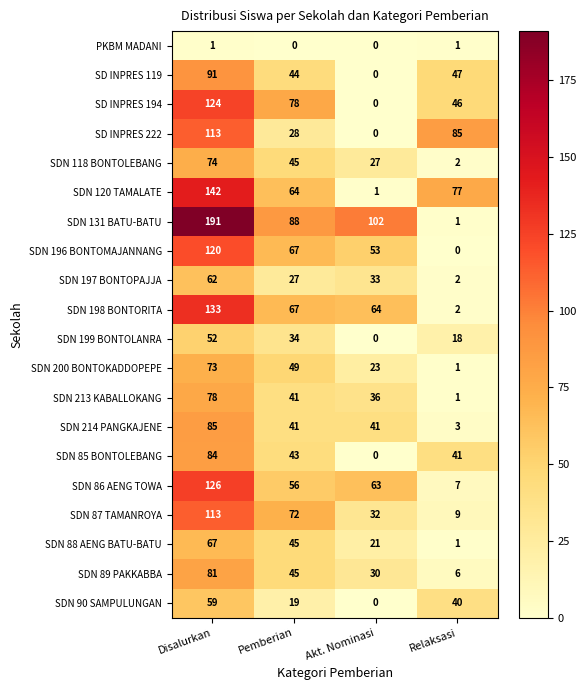

What is the total value across all series at Disalurkan?

1869